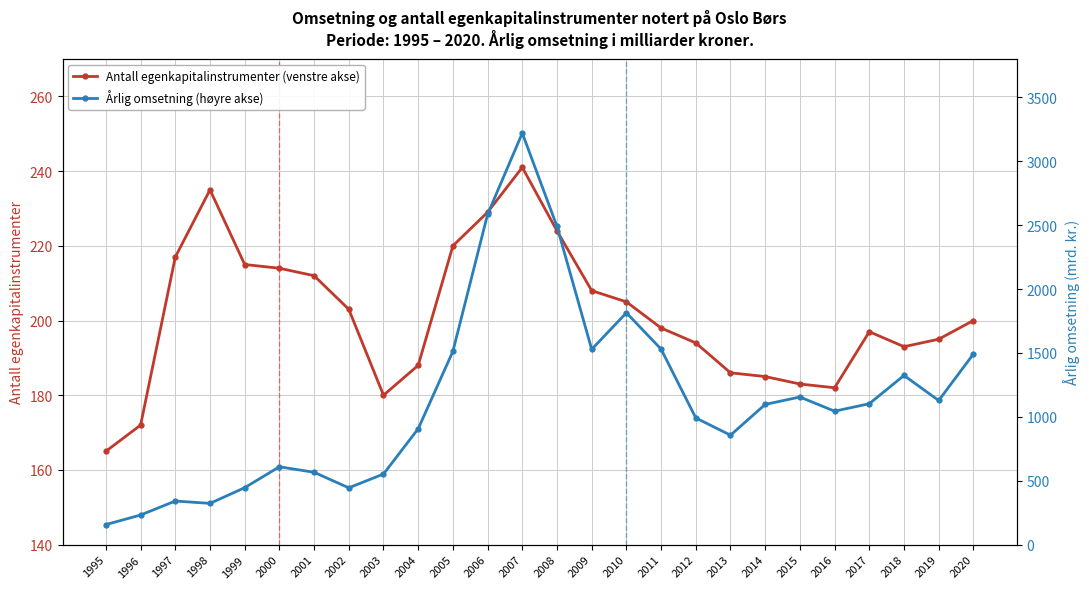

How many categories are shown in the chart?

26